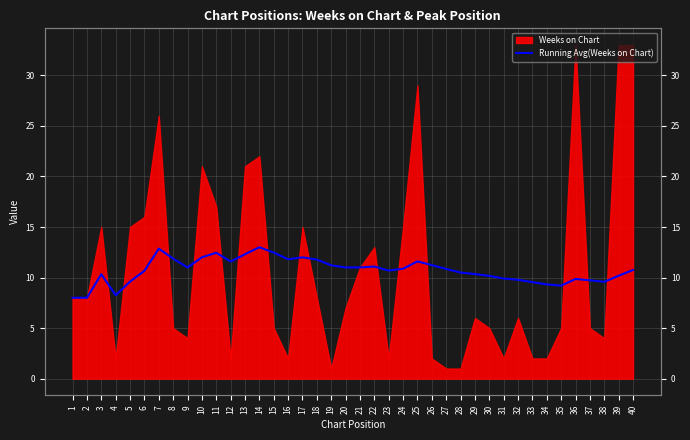

How many lines are shown in the chart?

1